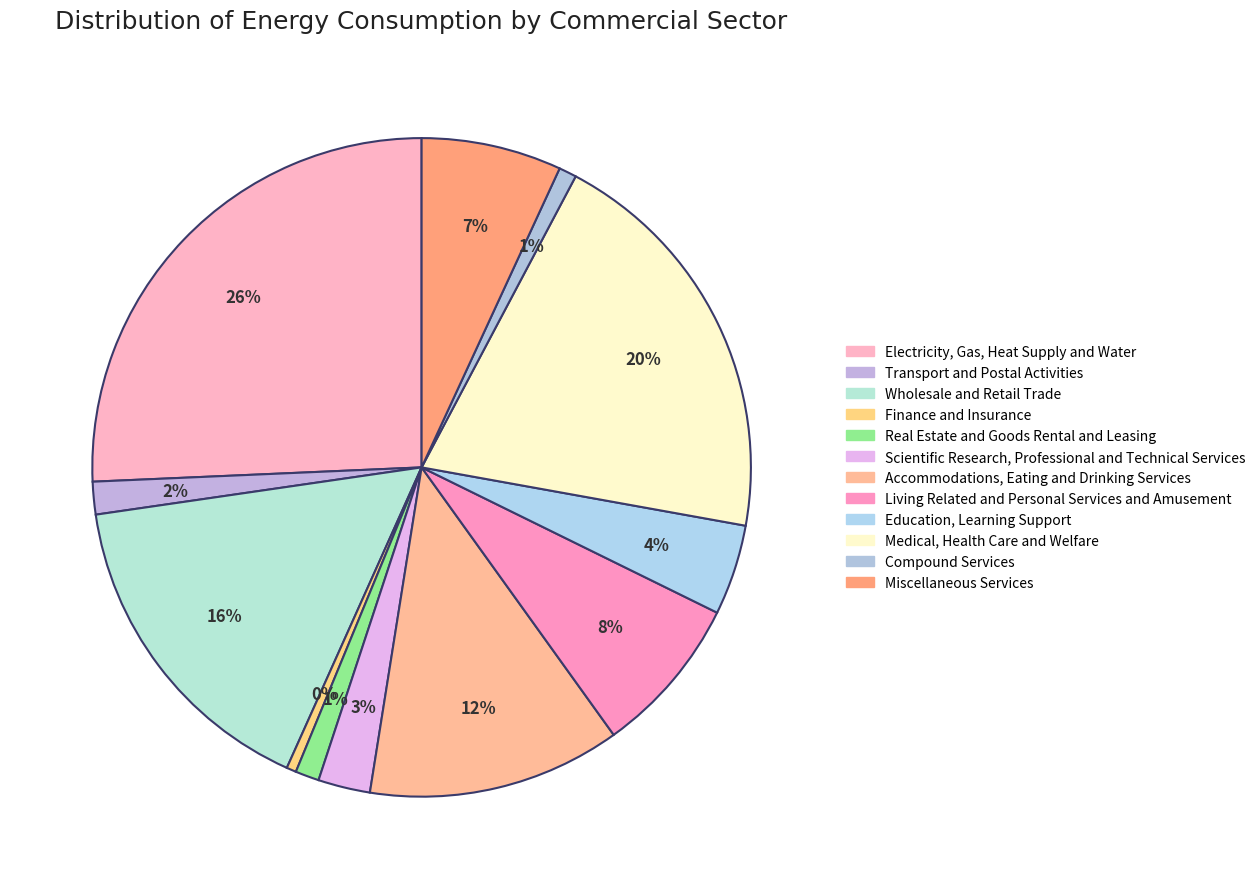

How many segments does this pie chart have?

12